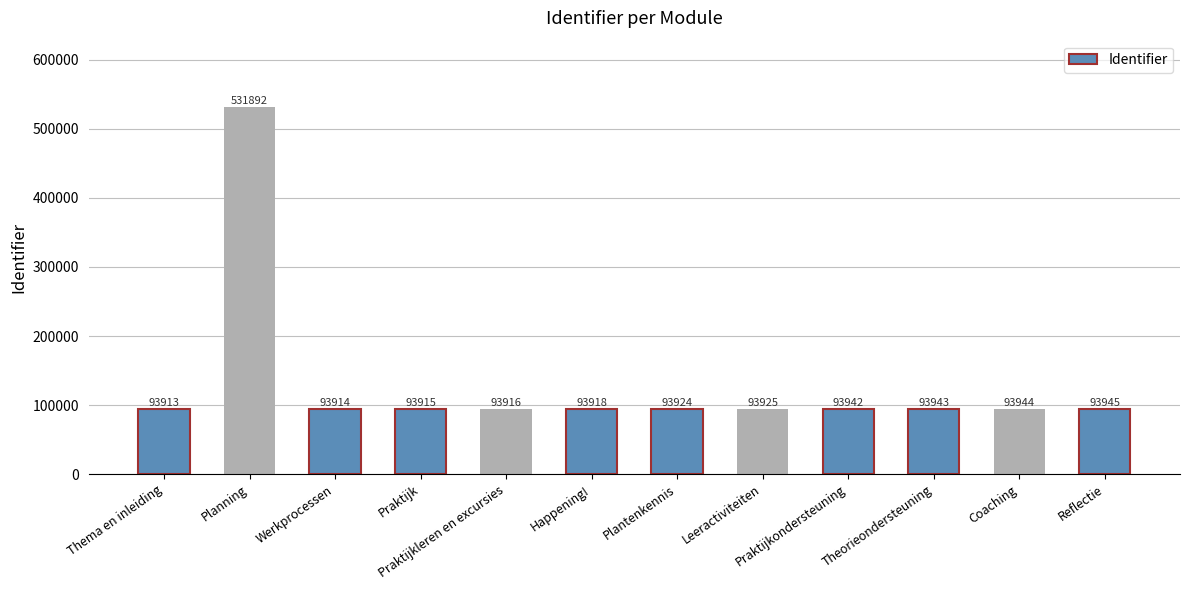

Reading left to right, list all the values displayed in this chart.

93913	531892	93914	93915	93916	93918	93924	93925	93942	93943	93944	93945